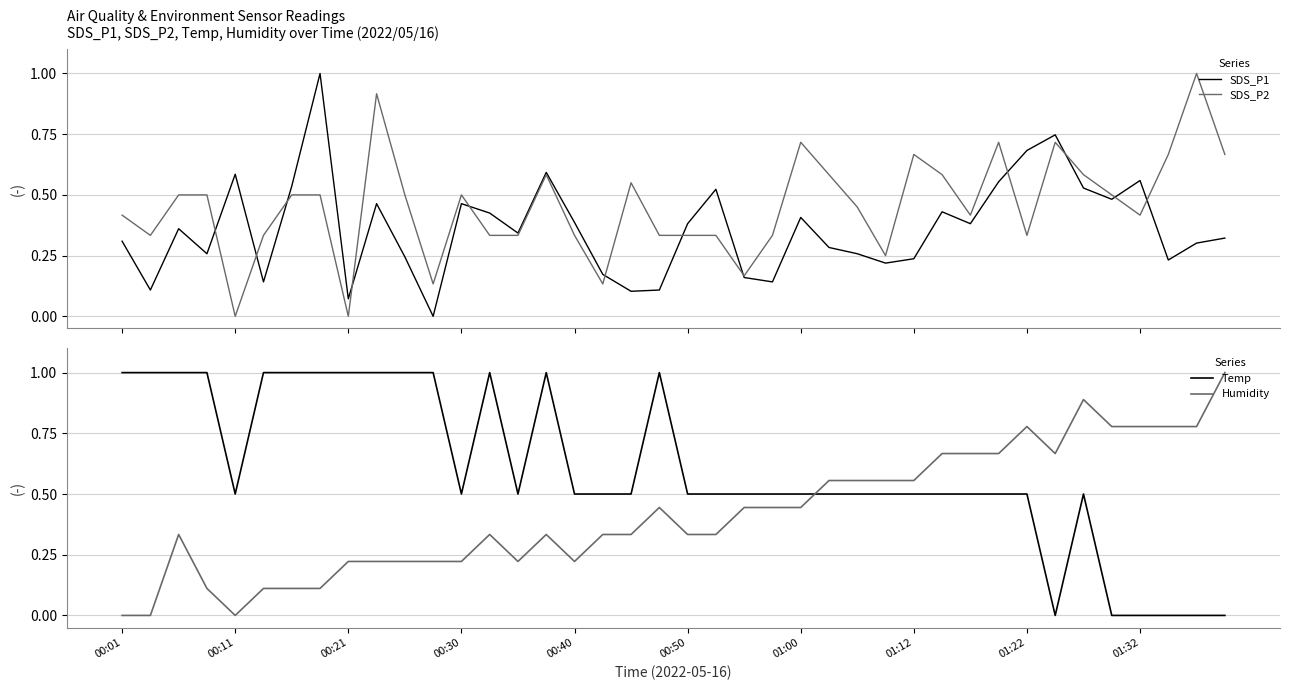

How many intersections are there between Humidity and Temp?

1